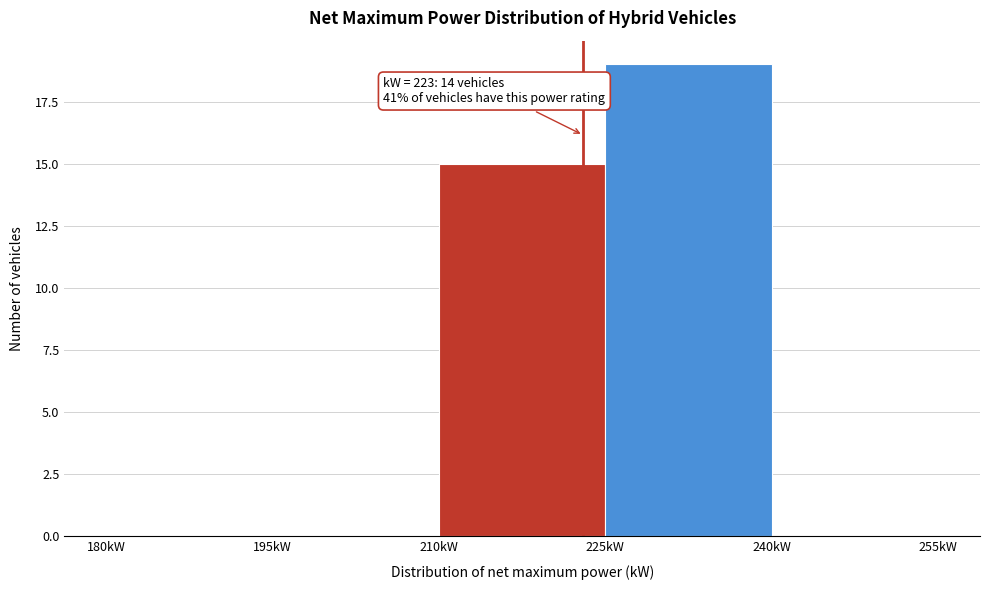

Over which range of the x-axis is the bar tallest?

225 to 240